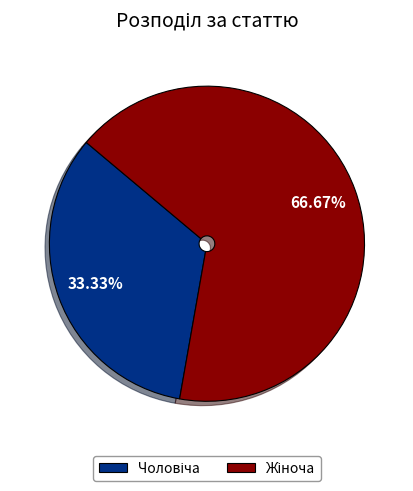

Does any single category account for the majority?

Yes